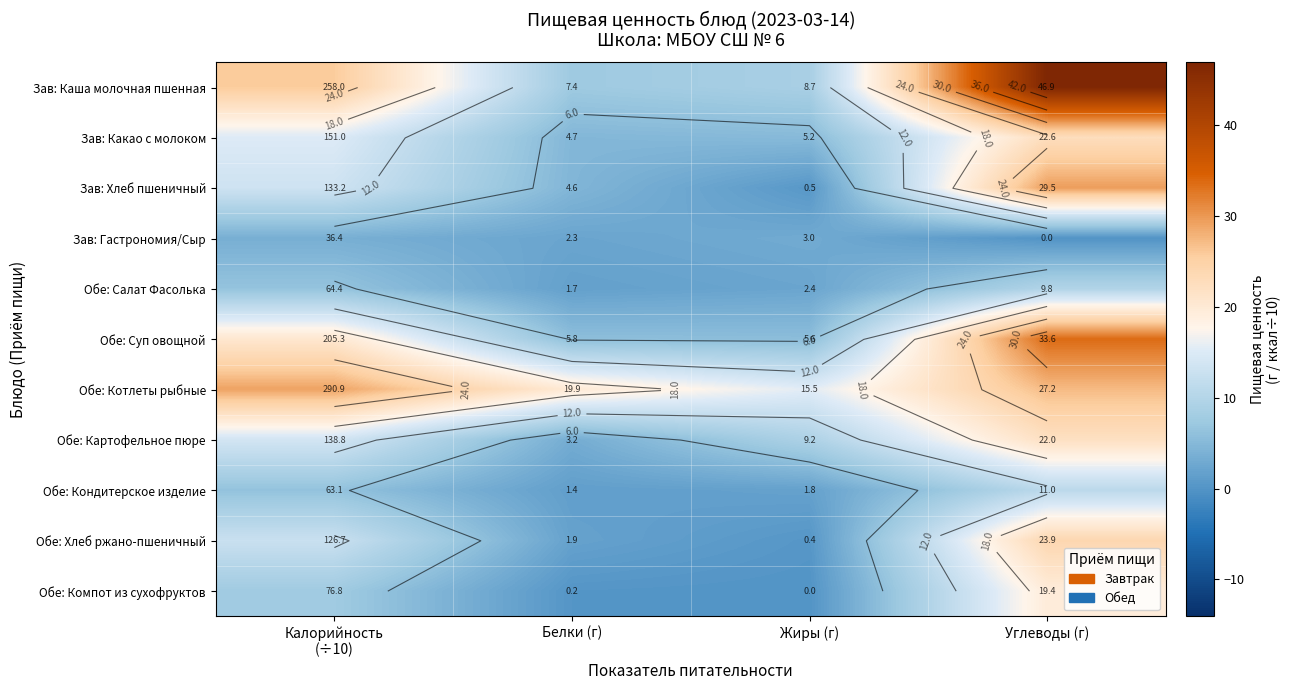

Rank the series by their maximum value, from lowest to highest.

Зав: Гастрономия/Сыр, Обе: Салат Фасолька, Обе: Кондитерское изделие, Обе: Компот из сухофруктов, Обе: Картофельное пюре, Зав: Какао с молоком, Обе: Хлеб ржано-пшеничный, Обе: Котлеты рыбные, Зав: Хлеб пшеничный, Обе: Суп овощной, Зав: Каша молочная пшенная